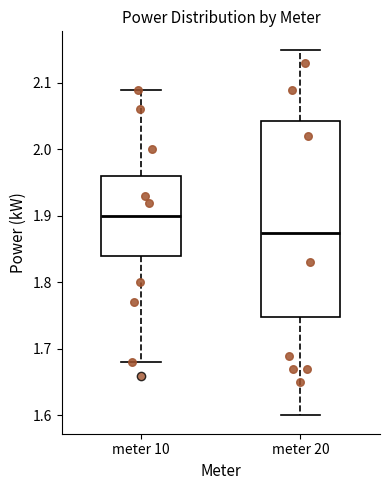

Where is the lower edge of the box for meter 10 on the y-axis? The values are not printed on the chart, so give them approximately, as read against the axis.

1.84